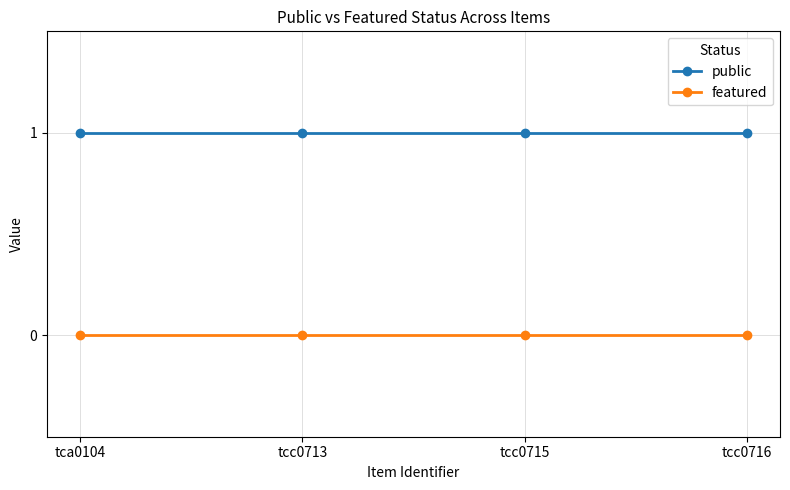

True or false: public has more than 2 points higher than both neighbors.

False